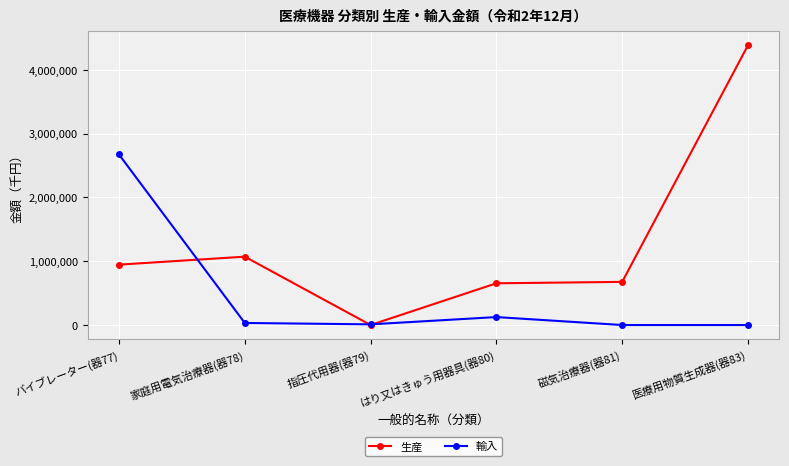

At which label is 生産 closest to 2192659?

家庭用電気治療器(器78)